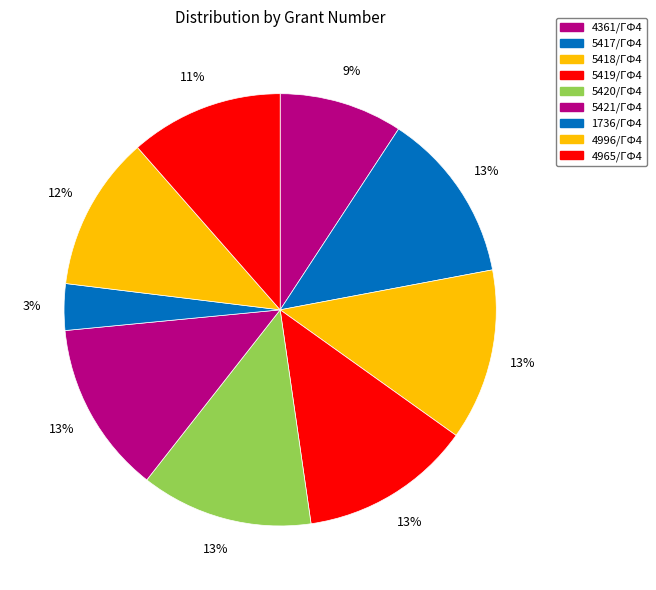

Is there any slice that represents more than half of the pie?

No